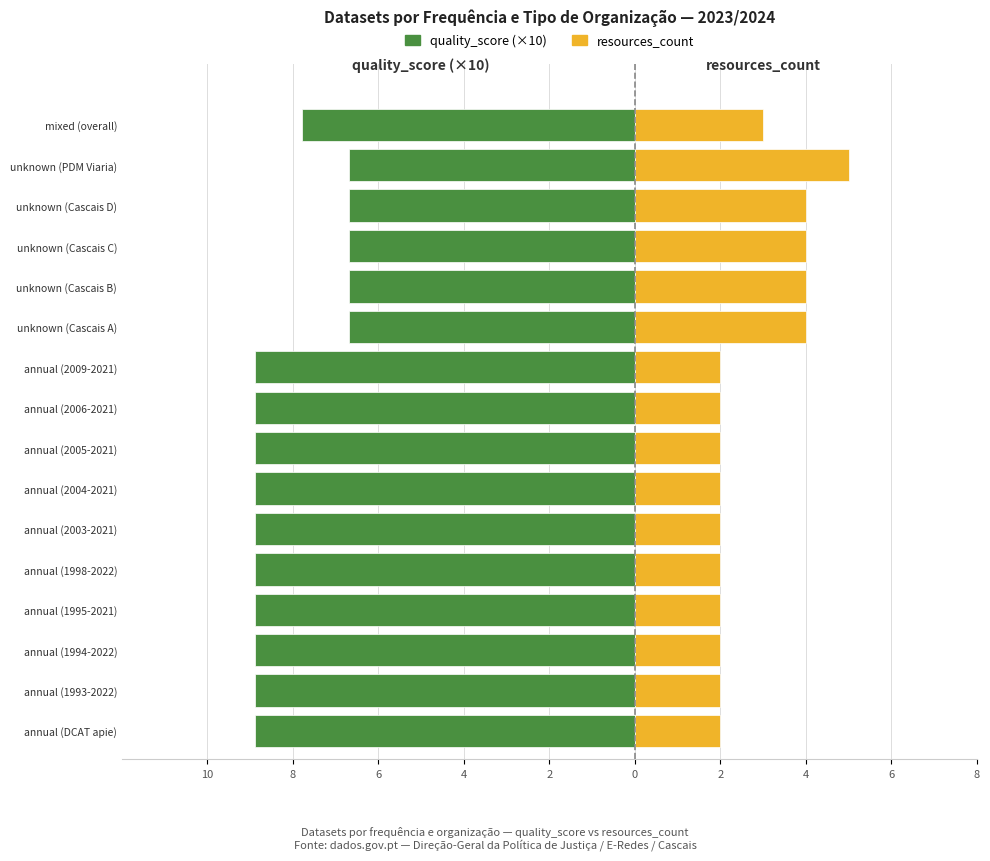

How many bars are there in each group?

2